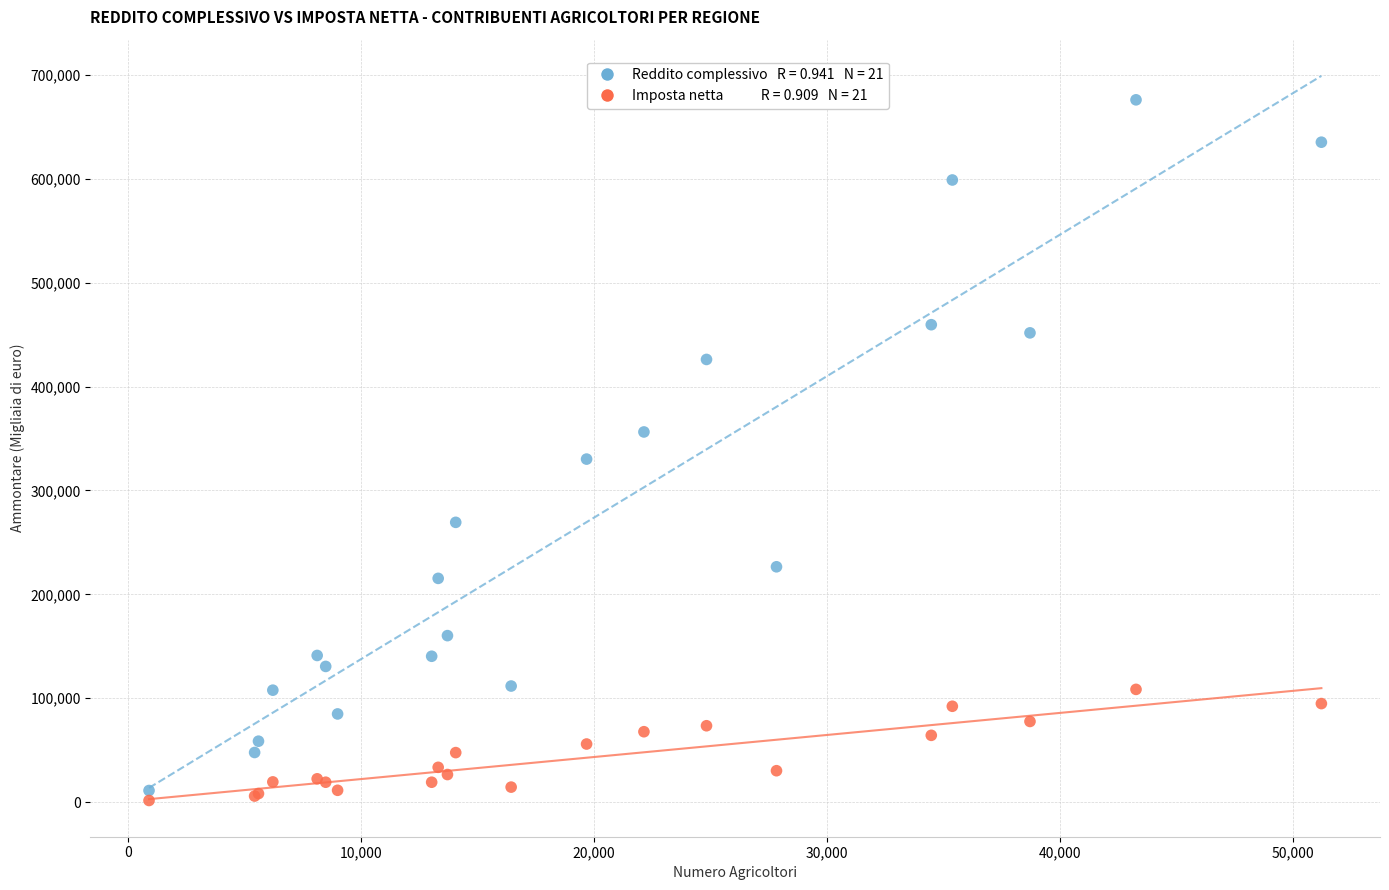

Across all series, what Y value is closest to 338752?

330155